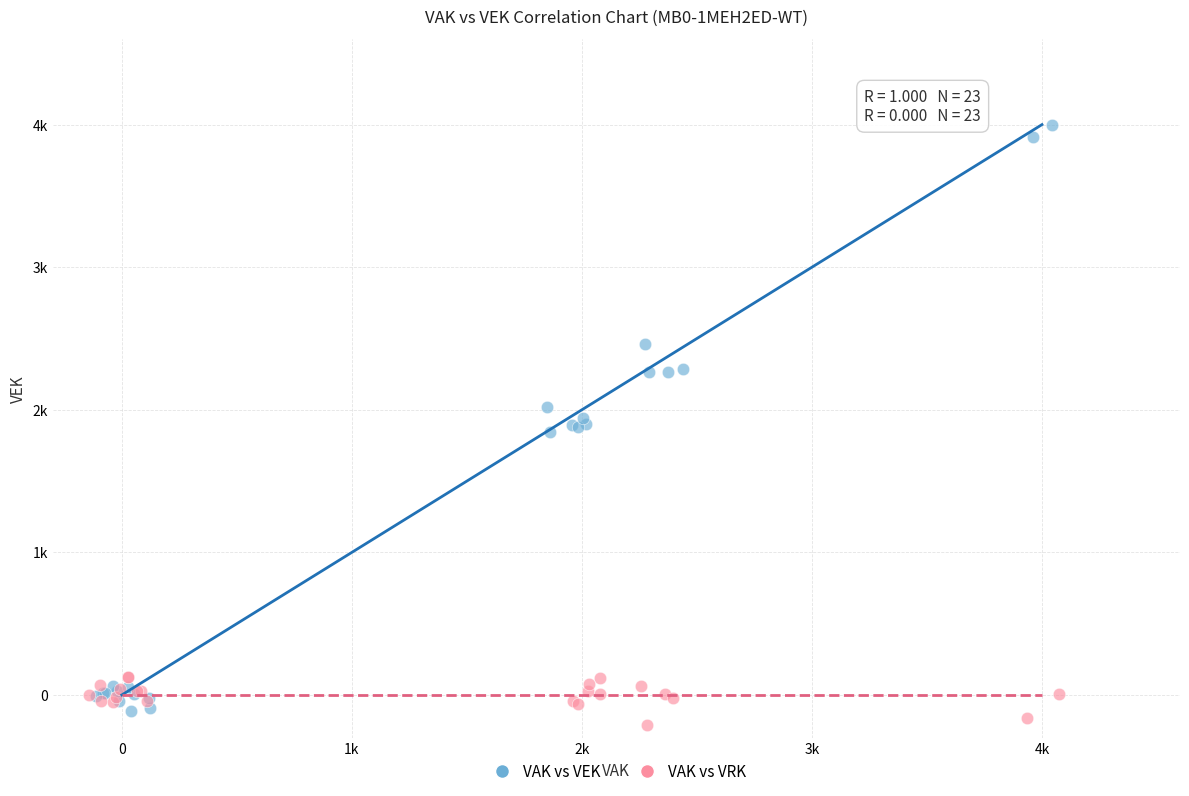

Which series contains the highest Y value?

VAK vs VEK